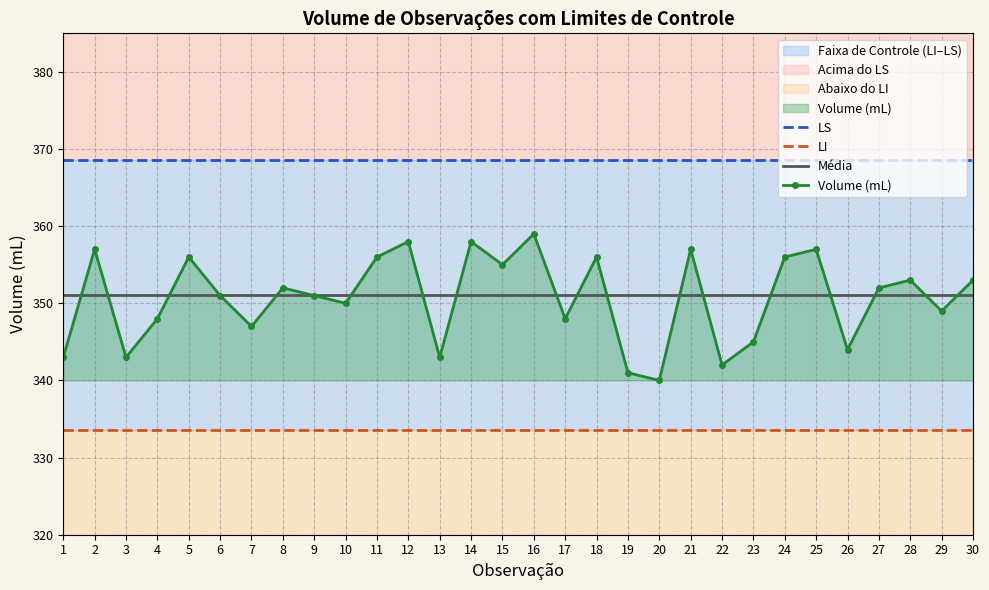

How many data points does each series have?

30